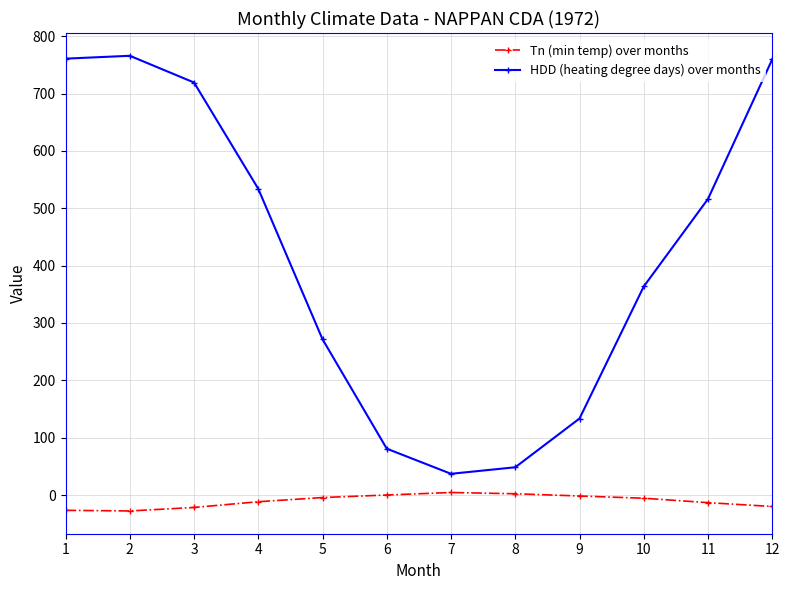

How many lines are shown in the chart?

2